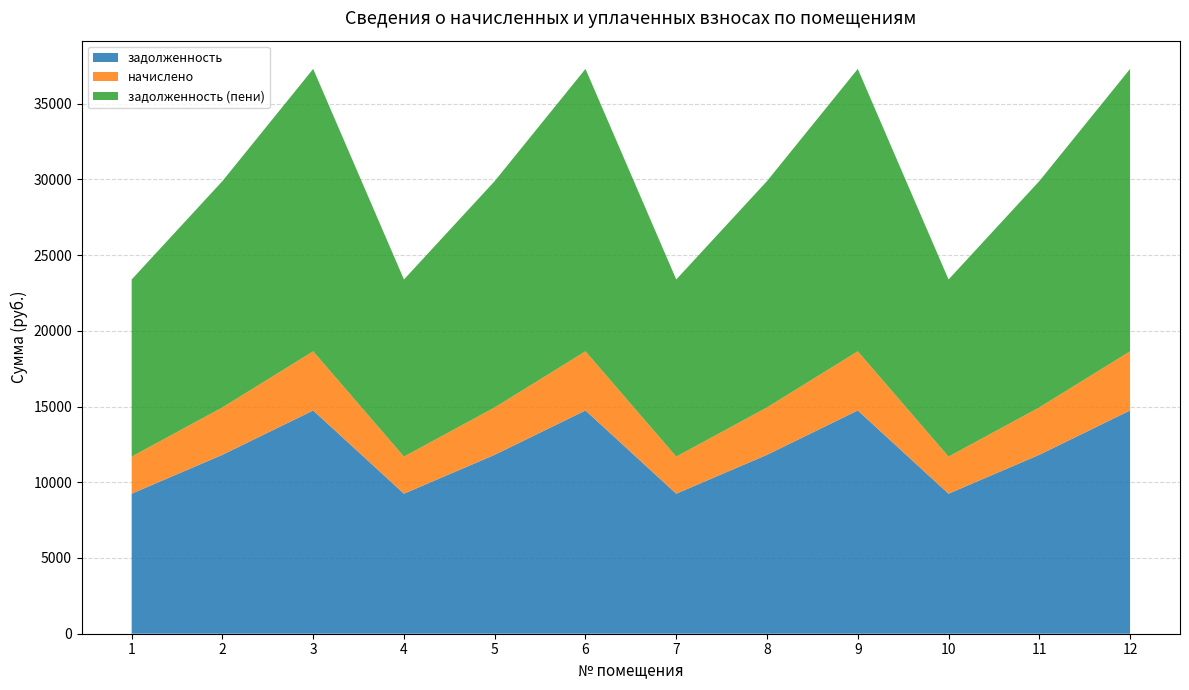

Reading right to left, extract all data points from this chart.

задолженность: 14740.3	11812.8	9244.8	14740.3	11812.8	9244.8	14740.3	11812.8	9244.8	14740.3	11812.8	9244.8
начислено: 3905.5	3129.8	2449.4	3905.5	3129.8	2449.4	3905.5	3129.8	2449.4	3905.5	3129.8	2449.4
задолженность (пени): 18645.8	14942.6	11694.2	18645.8	14942.6	11694.2	18645.8	14942.6	11694.2	18645.8	14942.6	11694.2